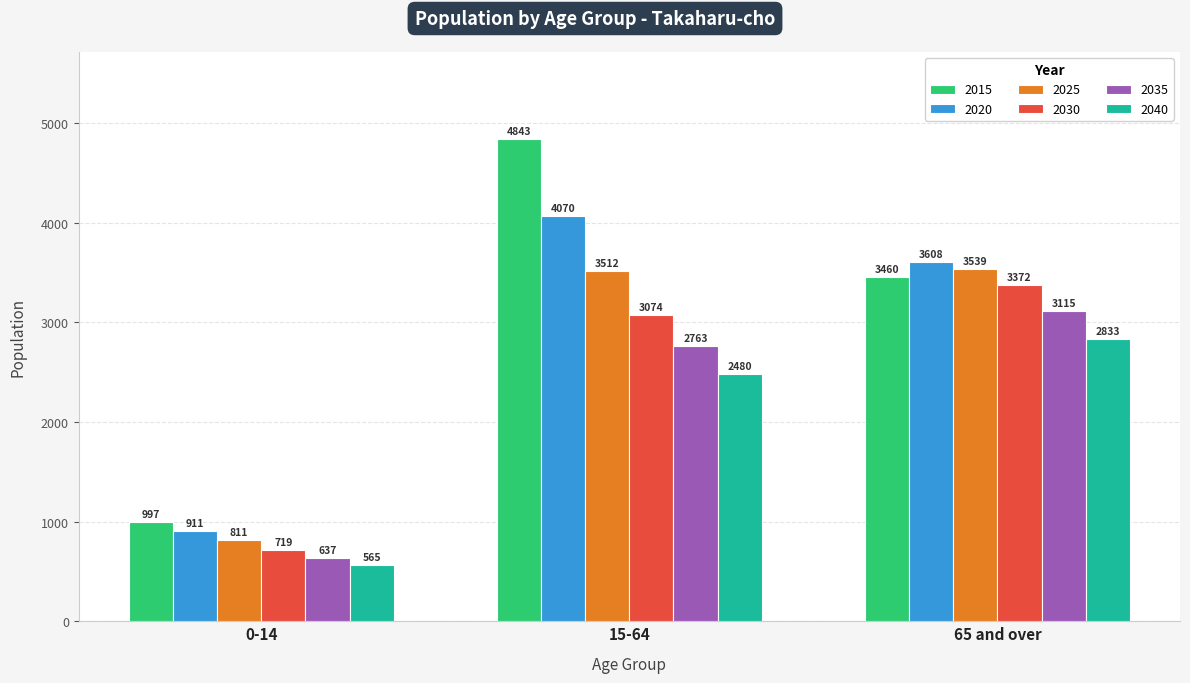

What is the sum of all 2040 values?

5878